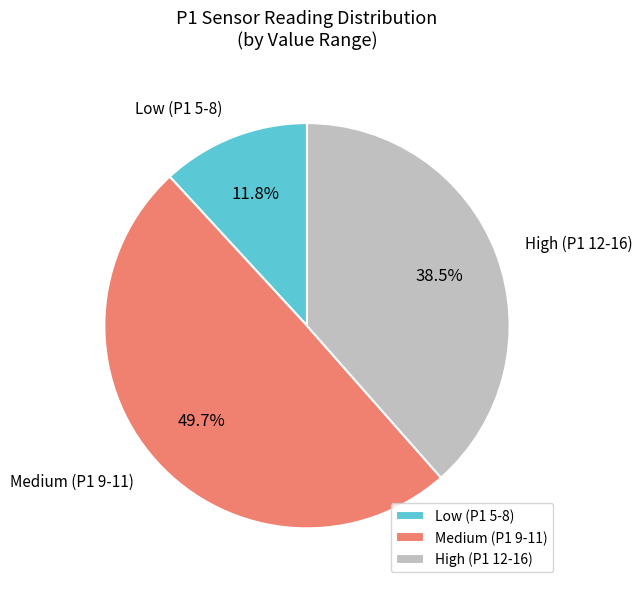

Which category has the smallest portion of the pie?

Low (P1 5-8)